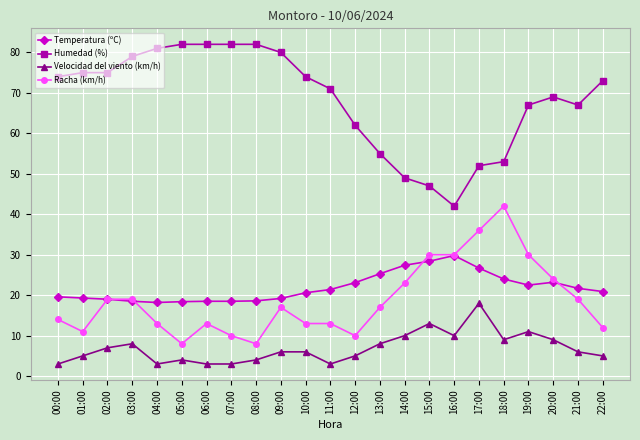

What is the spread (max minus min) of values at 12:00?

57.0